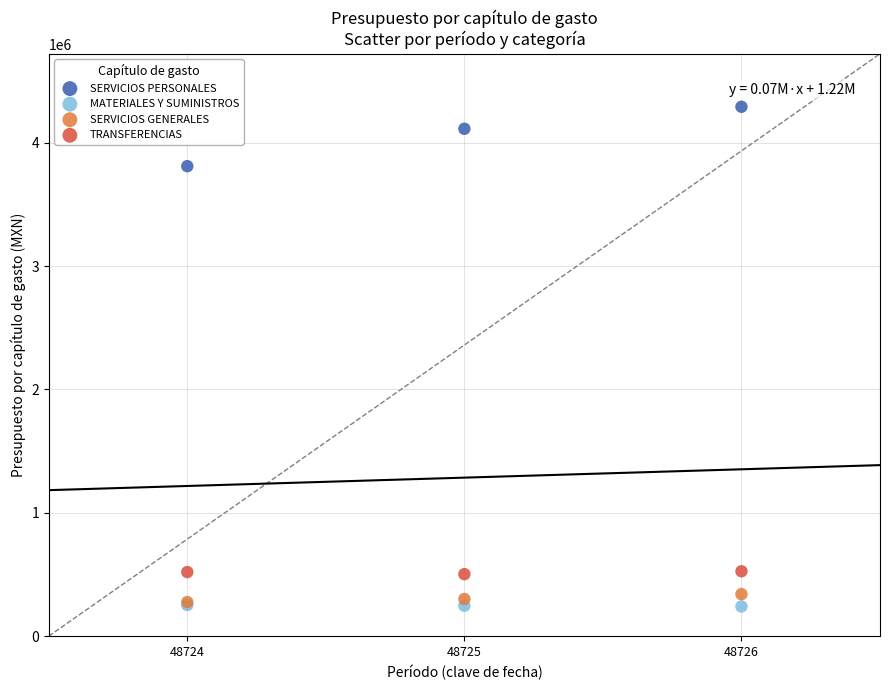

In the SERVICIOS PERSONALES series, what Y value is closest to 4051350?

4113538.6